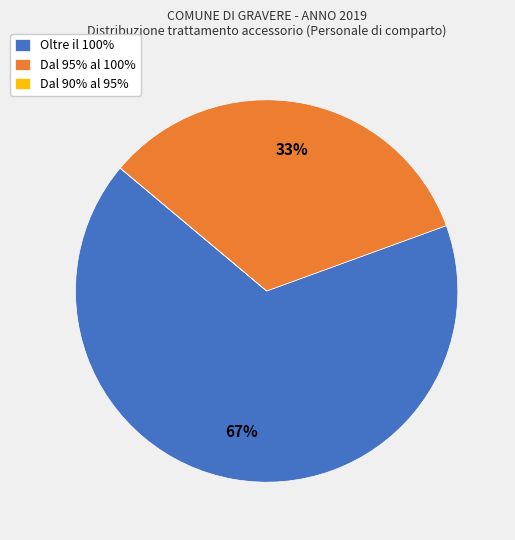

To the nearest percent, what percentage of the pie is Dal 95% al 100%?

33%